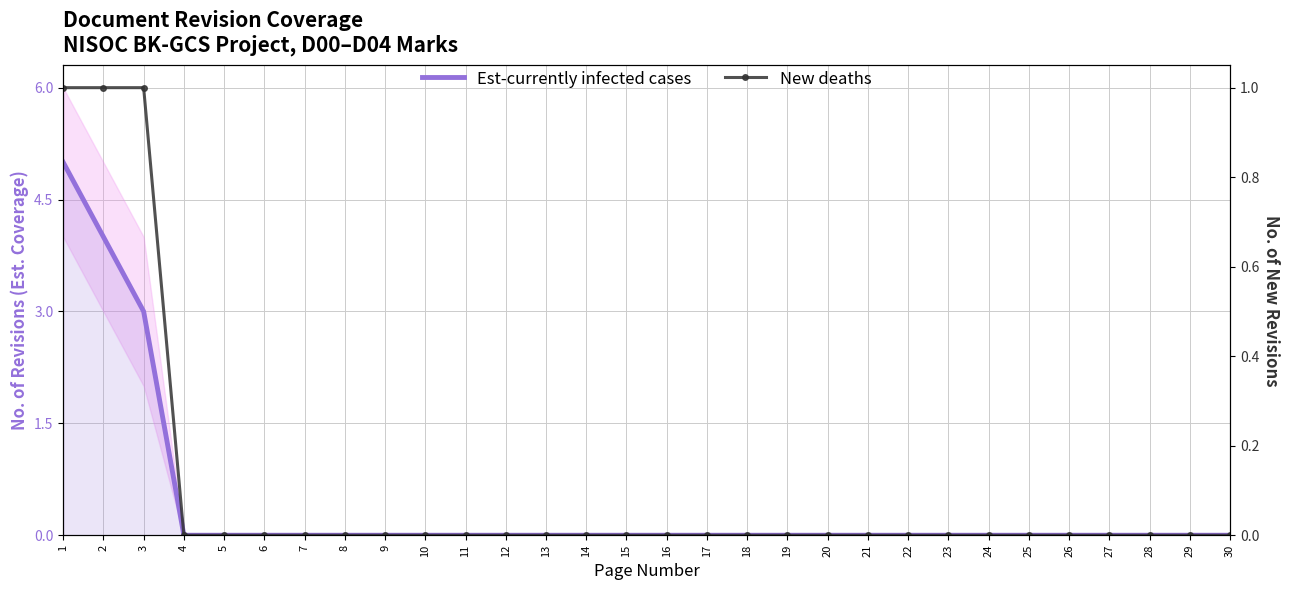

Which has a higher value, 1 or 8?

1